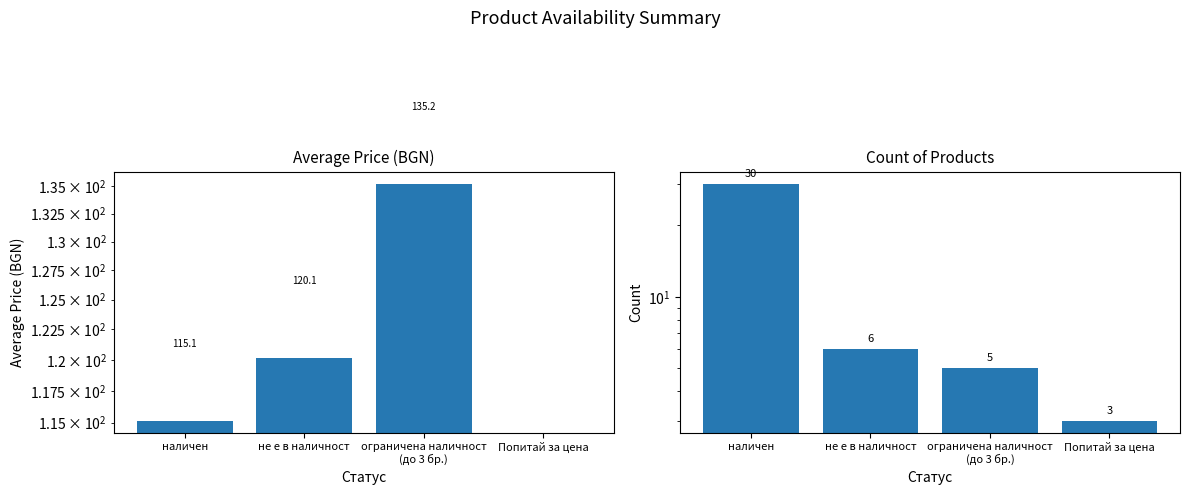

List the labels in order of Average Price (BGN) value, smallest first.

Попитай за цена, наличен, не е в наличност, ограничена наличност
(до 3 бр.)